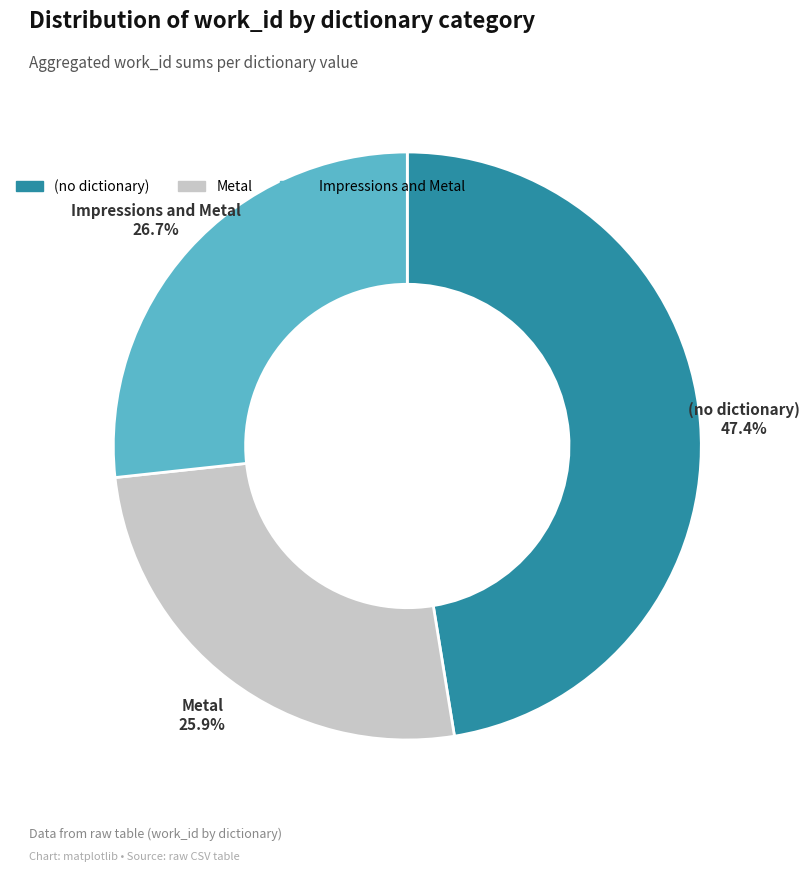

Is there a majority slice in this chart?

No